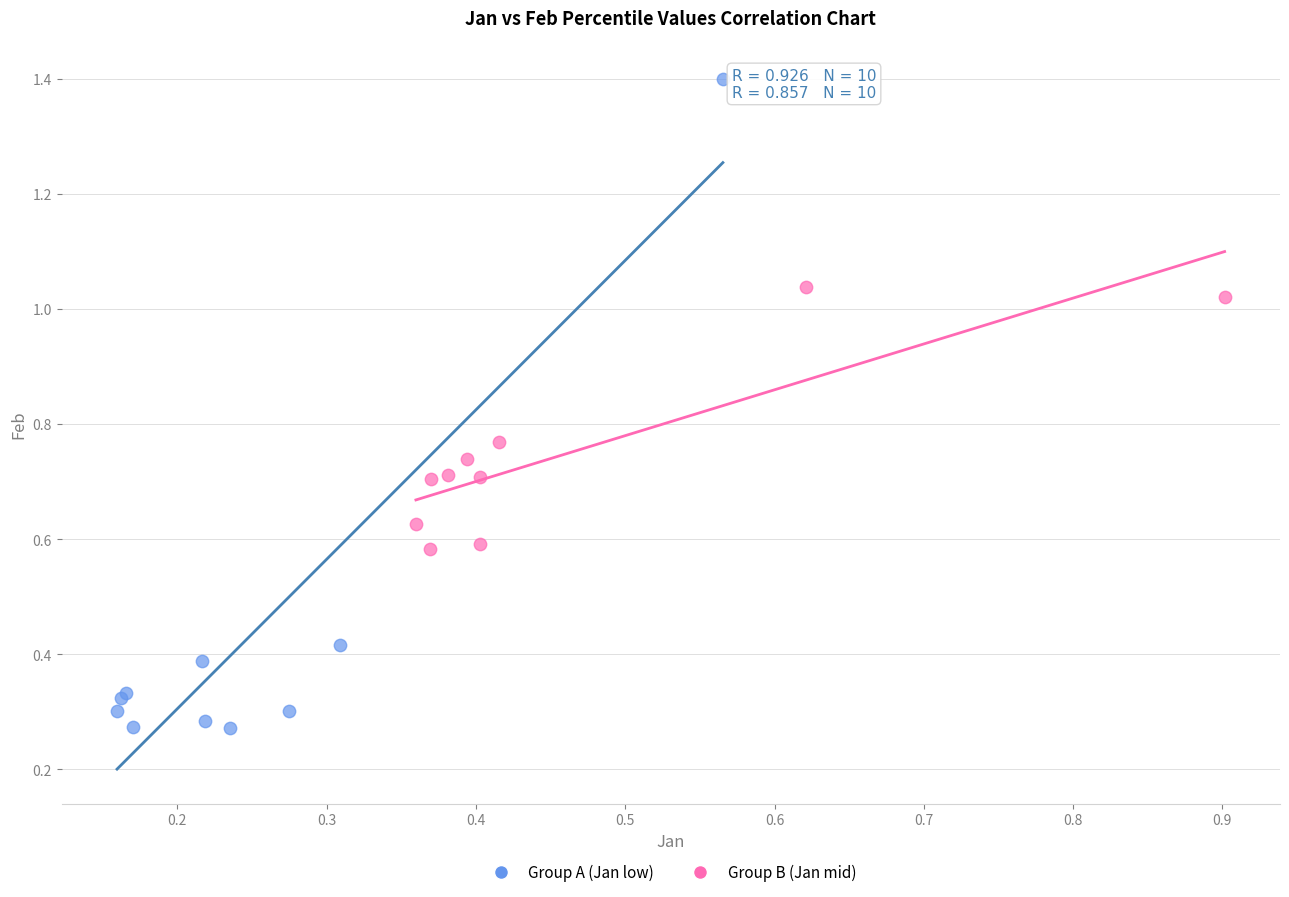

Which series has the largest Y range (max minus min)?

Group A (Jan low)